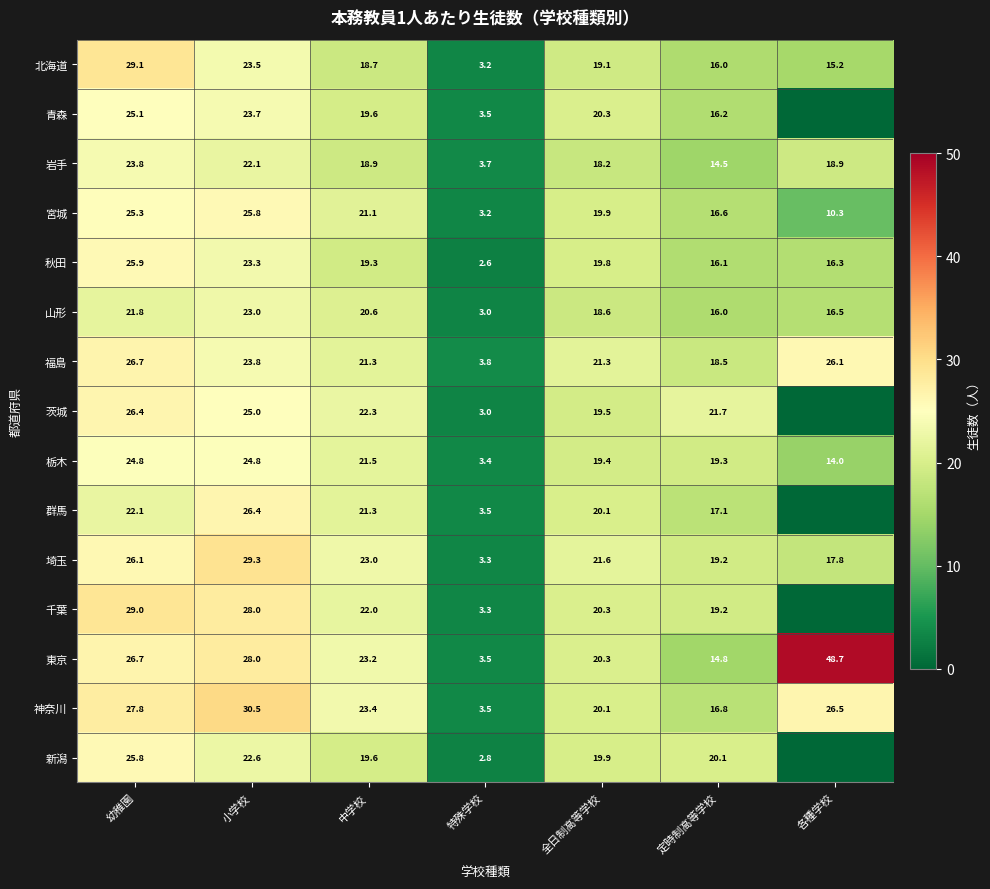

What is the difference between the maximum and minimum values in the 山形 series?

20.0